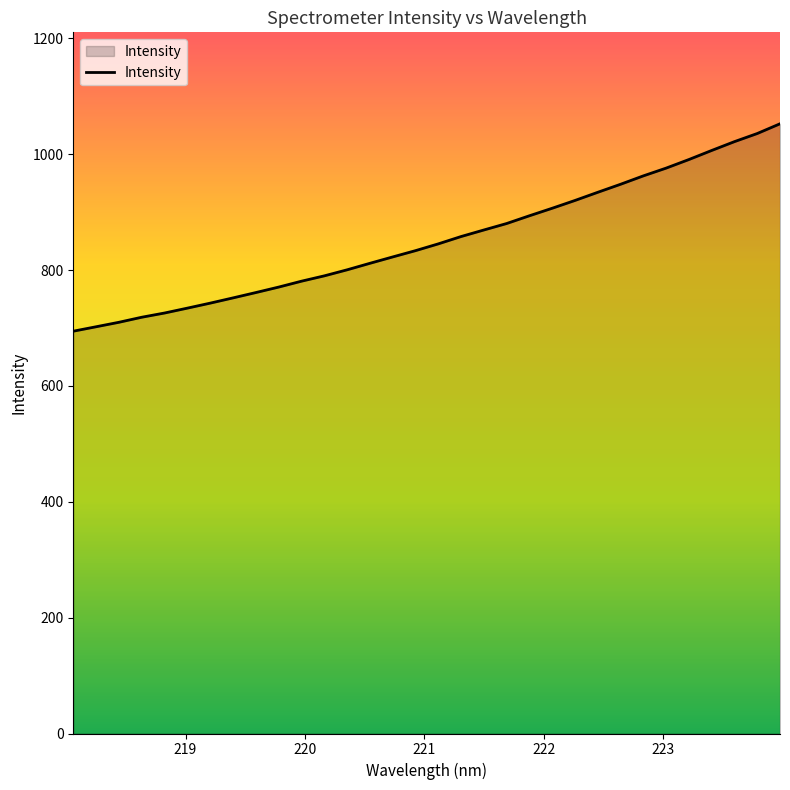

What is the greatest value displayed?

1052.7